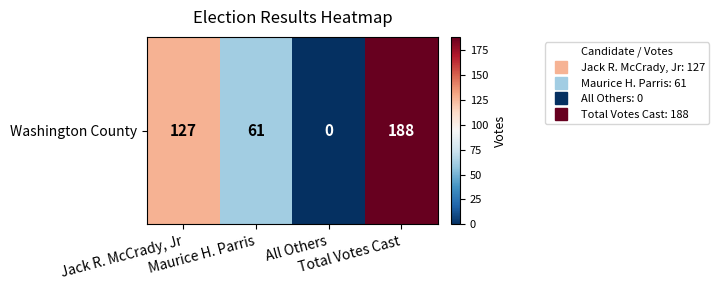

Where is the data nearest to the value 94?

Jack R. McCrady, Jr